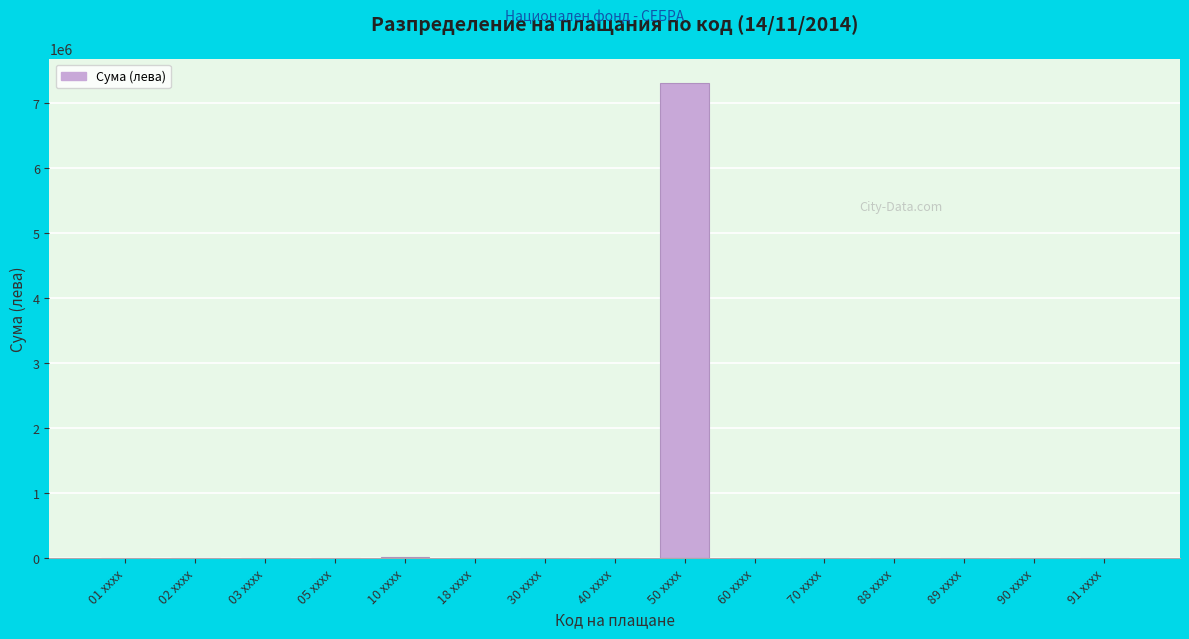

What is the sum of all values?

7337949.9